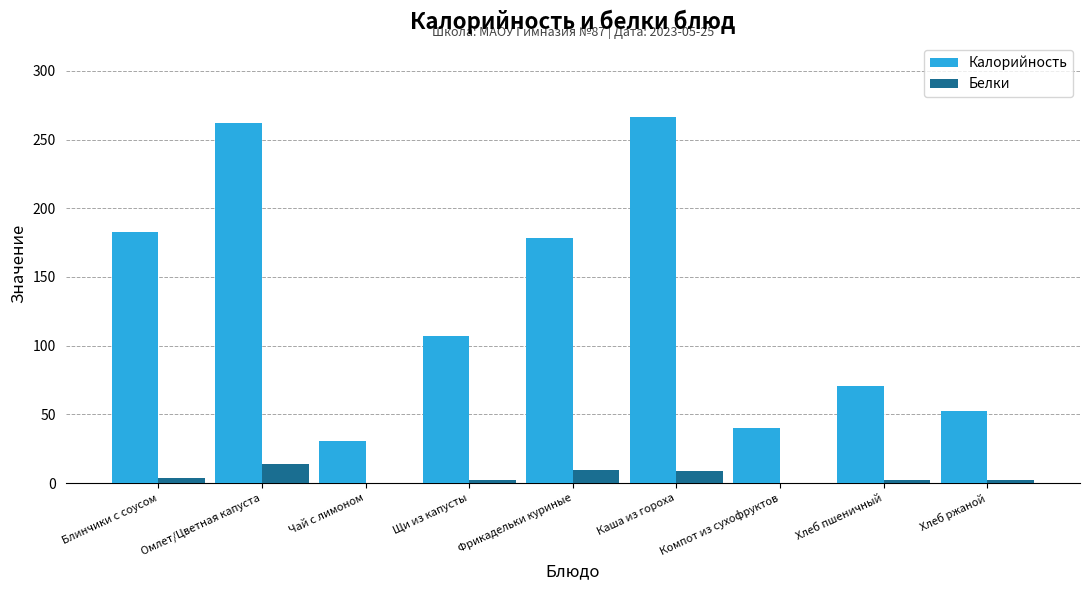

What is the maximum value for Калорийность?

266.5